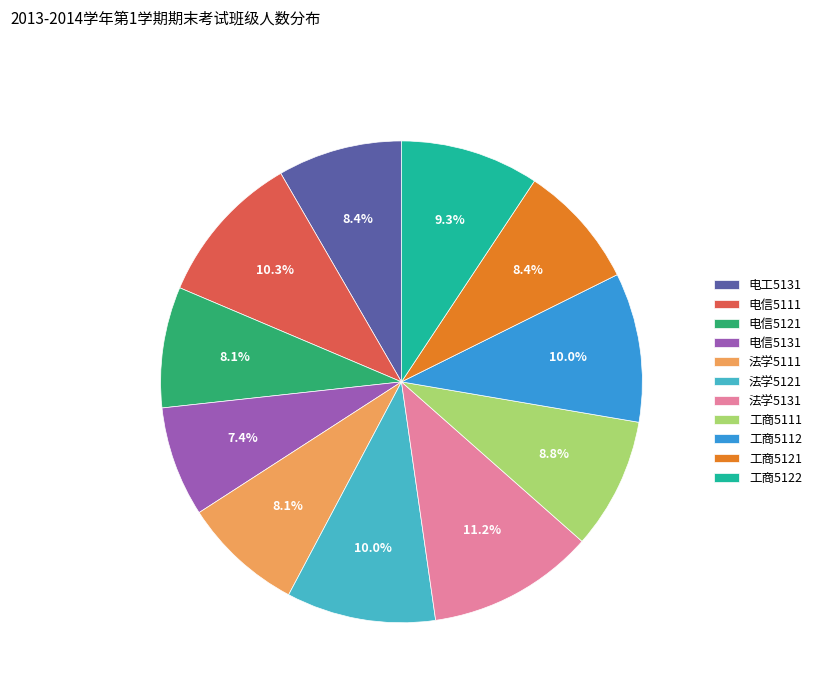

Between 工商5122 and 电信5131, which is larger?

工商5122